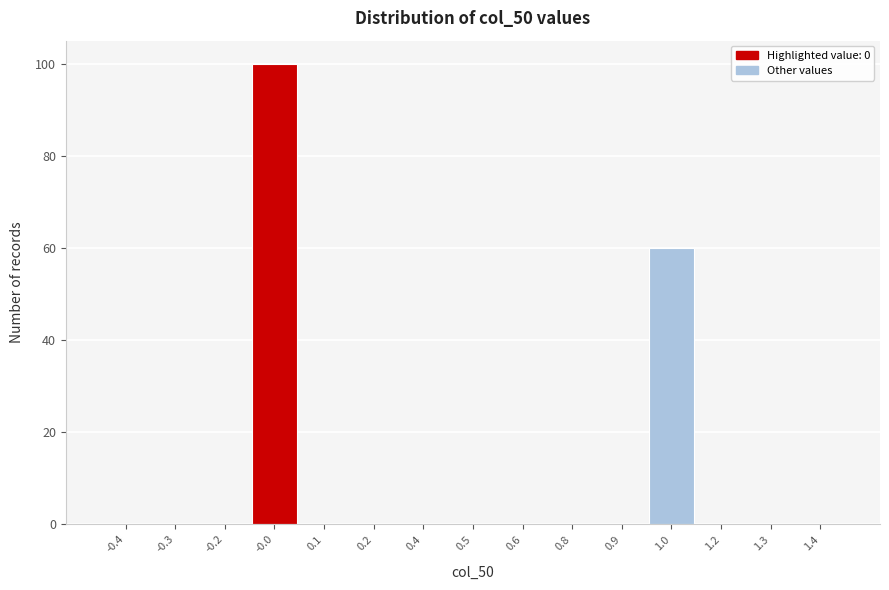

Reading right to left, what are all the values shown in this chart?

1.4=0	1.3=0	1.2=0	1.0=60	0.9=0	0.8=0	0.6=0	0.5=0	0.4=0	0.2=0	0.1=0	-0.0=100	-0.2=0	-0.3=0	-0.4=0